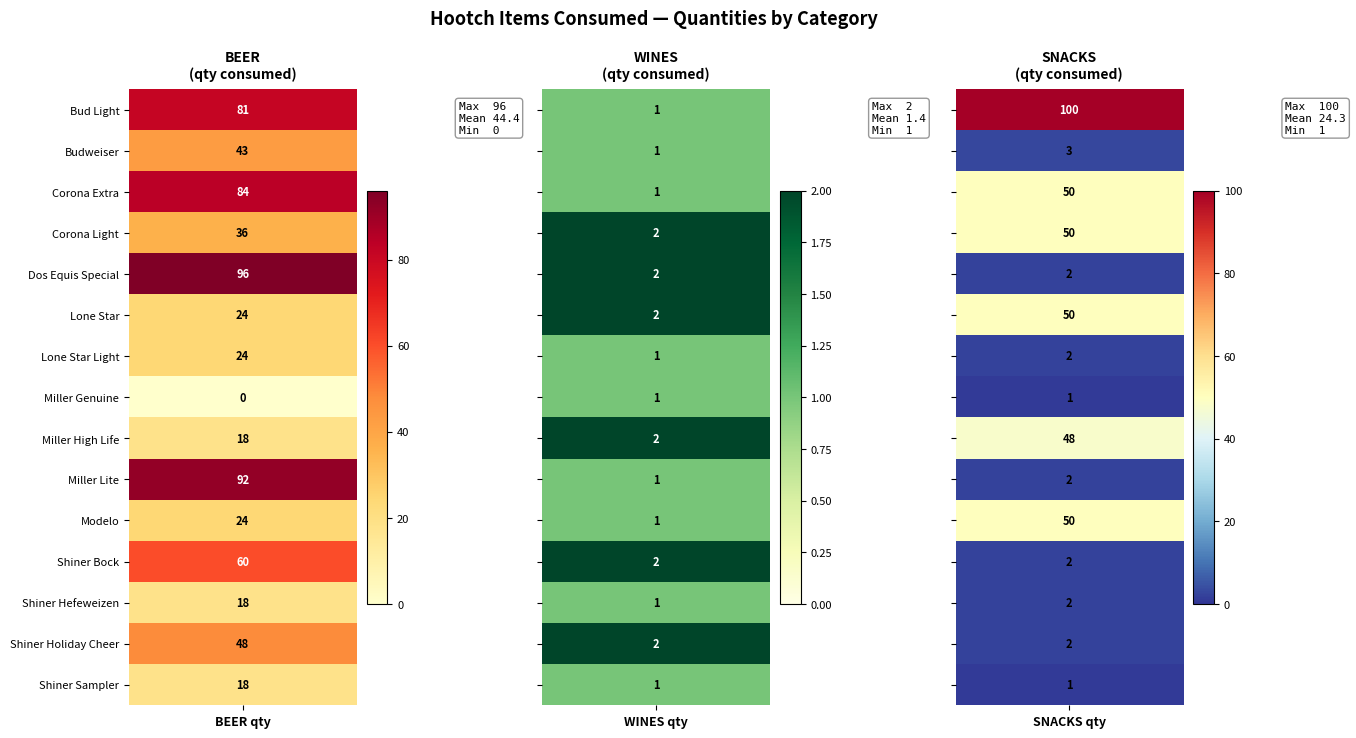

At which label does SNACKS first exceed 2?

Bud Light